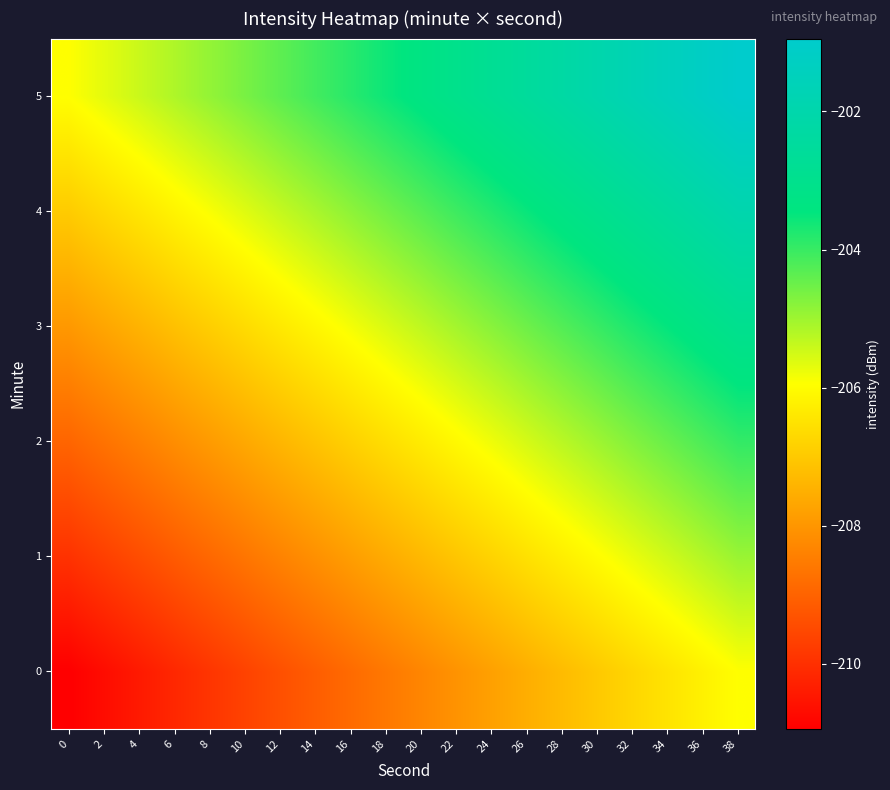

Reading left to right, transcribe all the data shown in this chart.

0: 0=-210.9	2=-210.7	4=-210.4	6=-210.2	8=-209.9	10=-209.6	12=-209.4	14=-209.1	16=-208.8	18=-208.6	20=-208.3	22=-208.1	24=-207.8	26=-207.5	28=-207.3	30=-207.0	32=-206.7	34=-206.5	36=-206.2	38=-205.9
1: 0=-209.9	2=-209.7	4=-209.4	6=-209.2	8=-208.9	10=-208.6	12=-208.4	14=-208.1	16=-207.8	18=-207.6	20=-207.3	22=-207.1	24=-206.8	26=-206.5	28=-206.3	30=-206.0	32=-205.7	34=-205.5	36=-205.2	38=-204.9
2: 0=-208.9	2=-208.7	4=-208.4	6=-208.2	8=-207.9	10=-207.6	12=-207.4	14=-207.1	16=-206.8	18=-206.6	20=-206.3	22=-206.1	24=-205.8	26=-205.5	28=-205.3	30=-205.0	32=-204.7	34=-204.5	36=-204.2	38=-203.9
3: 0=-207.9	2=-207.7	4=-207.4	6=-207.2	8=-206.9	10=-206.6	12=-206.4	14=-206.1	16=-205.8	18=-205.6	20=-205.3	22=-205.1	24=-204.8	26=-204.5	28=-204.3	30=-204.0	32=-203.7	34=-203.5	36=-203.2	38=-202.9
4: 0=-206.9	2=-206.7	4=-206.4	6=-206.2	8=-205.9	10=-205.6	12=-205.4	14=-205.1	16=-204.8	18=-204.6	20=-204.3	22=-204.1	24=-203.8	26=-203.5	28=-203.3	30=-203.0	32=-202.7	34=-202.5	36=-202.2	38=-201.9
5: 0=-205.9	2=-205.7	4=-205.4	6=-205.2	8=-204.9	10=-204.6	12=-204.4	14=-204.1	16=-203.8	18=-203.6	20=-203.3	22=-203.1	24=-202.8	26=-202.5	28=-202.3	30=-202.0	32=-201.7	34=-201.5	36=-201.2	38=-200.9